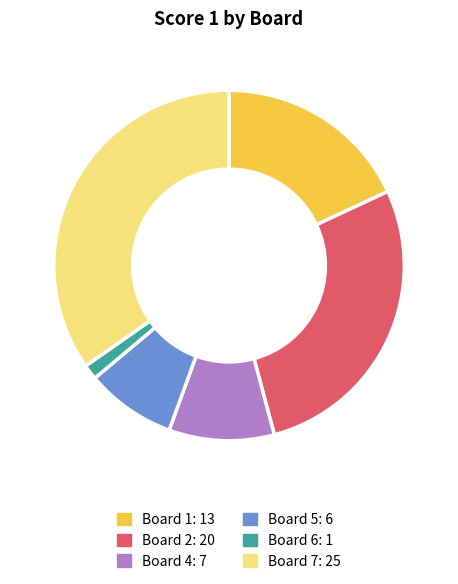

Is Board 2: 20 the majority of the pie?

No